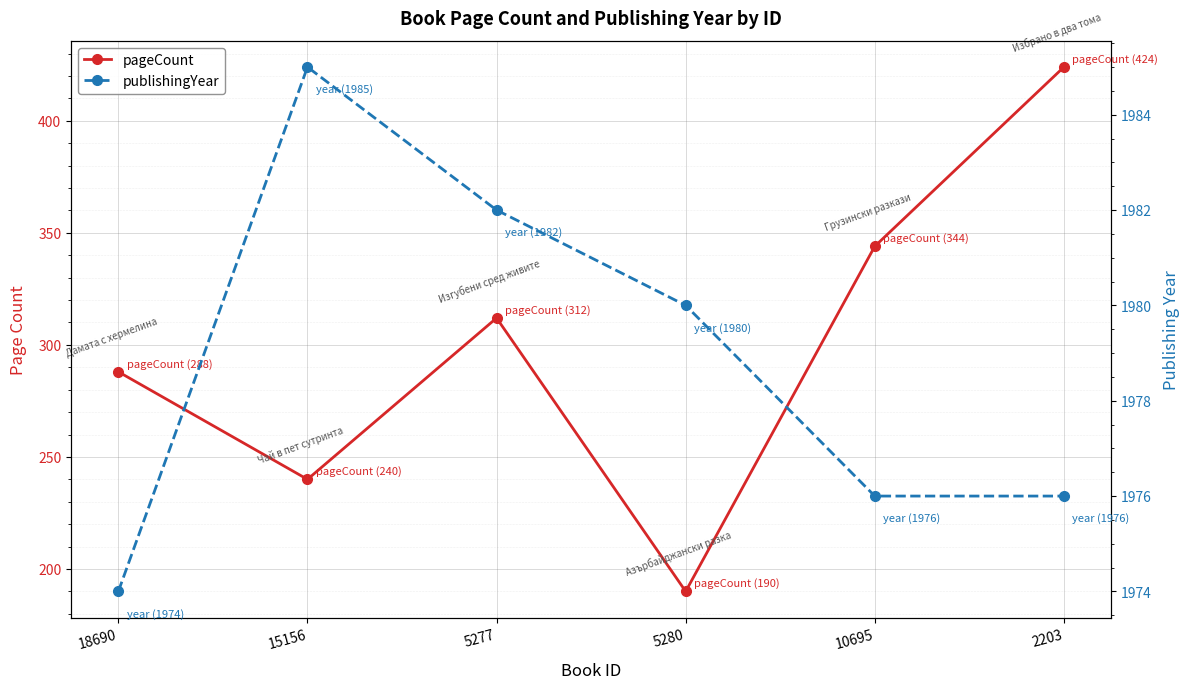

True or false: pageCount and publishingYear cross at least once.

False